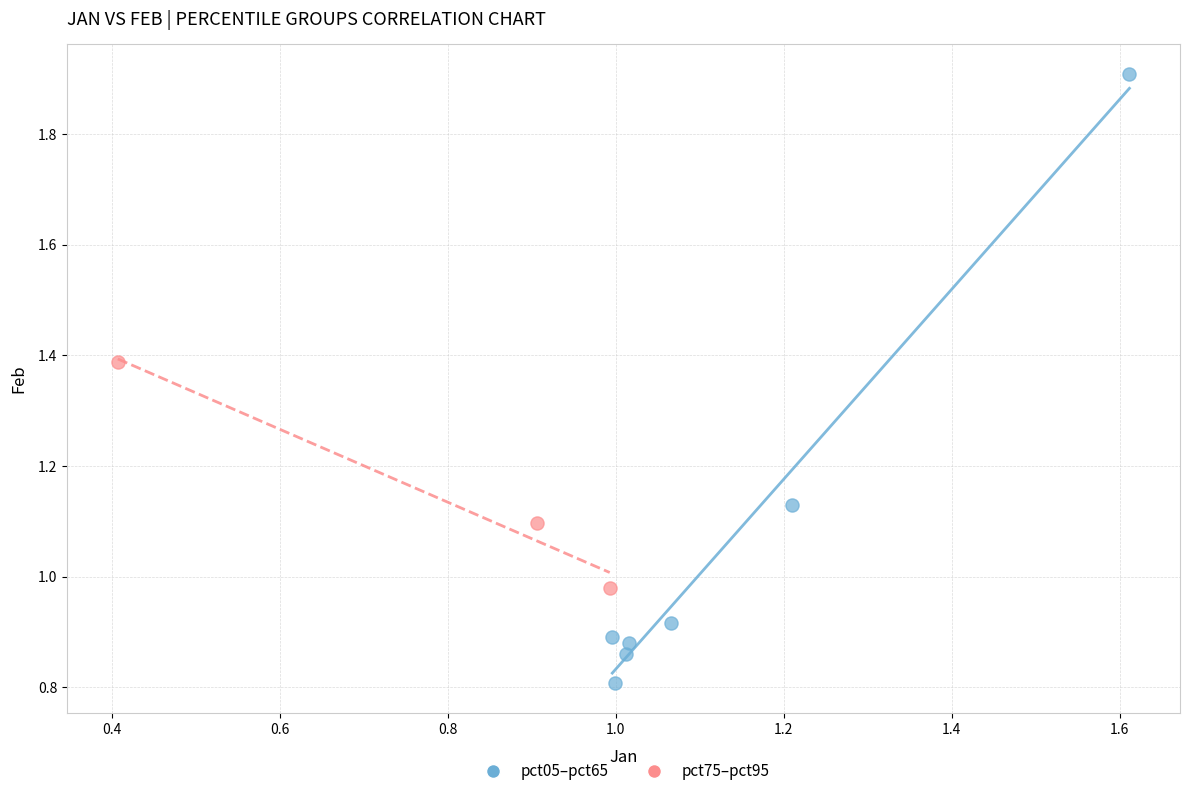

Which series has the largest Y range (max minus min)?

pct05–pct65